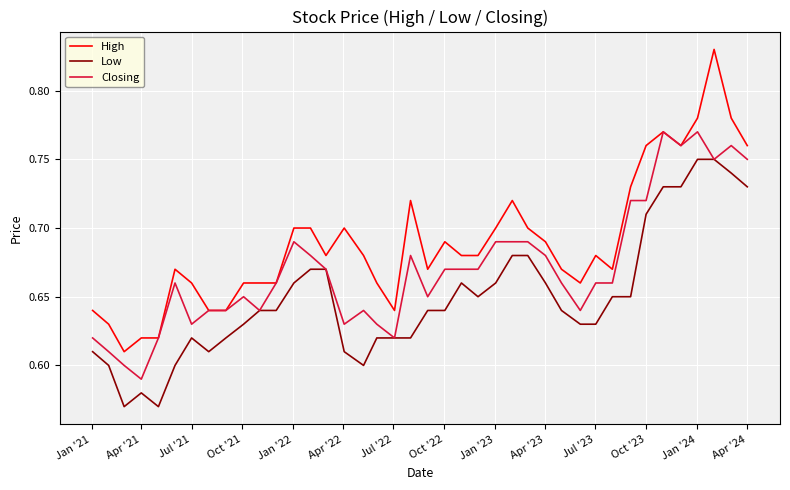

Which series has the largest range (max minus min)?

High